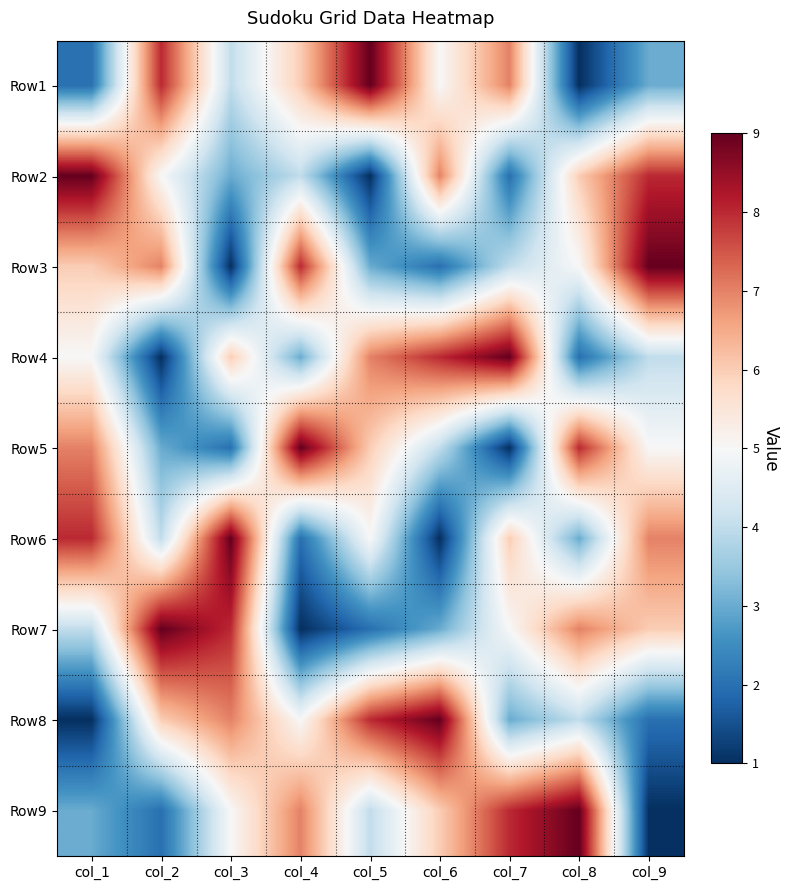

Reading right to left, extract all data points from this chart.

Row1: col_9=3	col_8=1	col_7=7	col_6=5	col_5=9	col_4=6	col_3=4	col_2=8	col_1=2
Row2: col_9=8	col_8=6	col_7=2	col_6=7	col_5=1	col_4=4	col_3=3	col_2=5	col_1=9
Row3: col_9=9	col_8=5	col_7=4	col_6=2	col_5=3	col_4=8	col_3=1	col_2=7	col_1=6
Row4: col_9=4	col_8=2	col_7=9	col_6=8	col_5=7	col_4=3	col_3=6	col_2=1	col_1=5
Row5: col_9=5	col_8=8	col_7=1	col_6=4	col_5=6	col_4=9	col_3=2	col_2=3	col_1=7
Row6: col_9=7	col_8=3	col_7=6	col_6=1	col_5=5	col_4=2	col_3=9	col_2=4	col_1=8
Row7: col_9=6	col_8=7	col_7=5	col_6=3	col_5=2	col_4=1	col_3=8	col_2=9	col_1=4
Row8: col_9=2	col_8=4	col_7=3	col_6=9	col_5=8	col_4=5	col_3=7	col_2=6	col_1=1
Row9: col_9=1	col_8=9	col_7=8	col_6=6	col_5=4	col_4=7	col_3=5	col_2=2	col_1=3